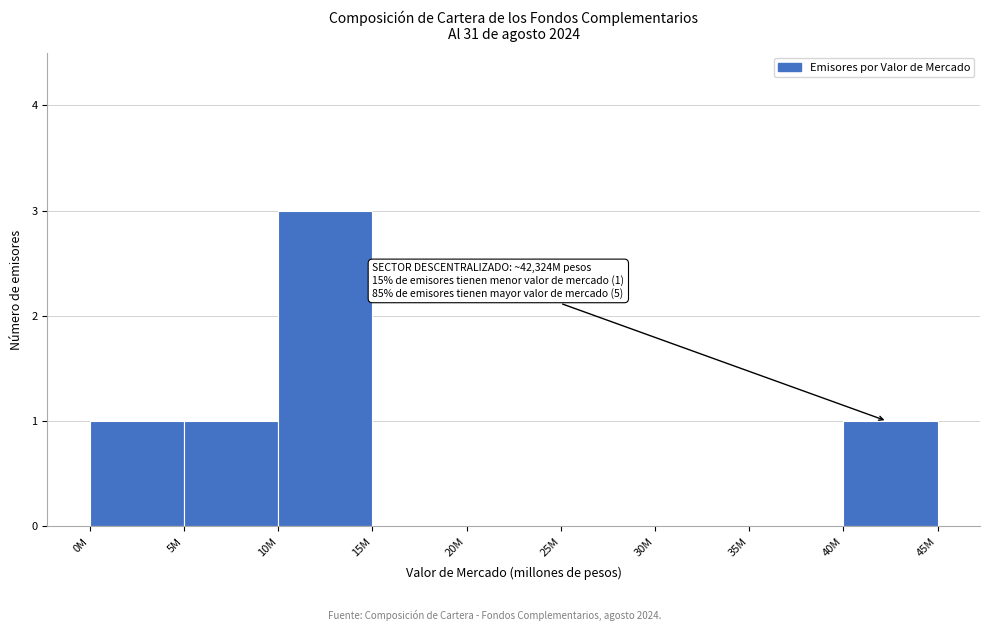

Reading left to right, what are all the values shown in this chart?

0M=1	5M=1	10M=3	15M=0	20M=0	25M=0	30M=0	35M=0	40M=1